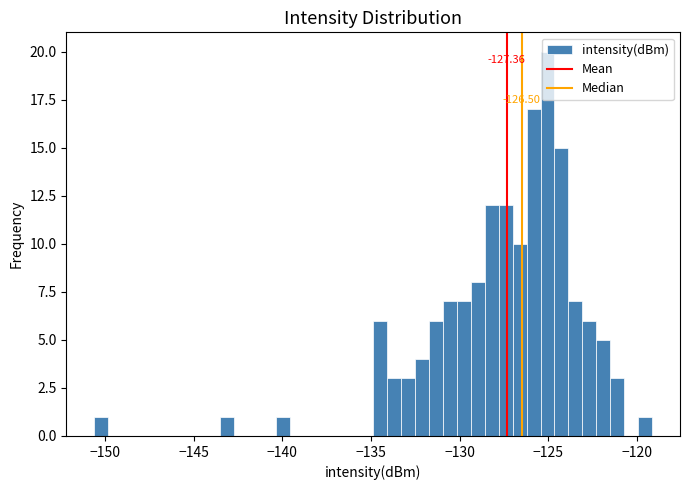

Read against the x-axis, roughly where is the centre of the tallest bar?

-125.0